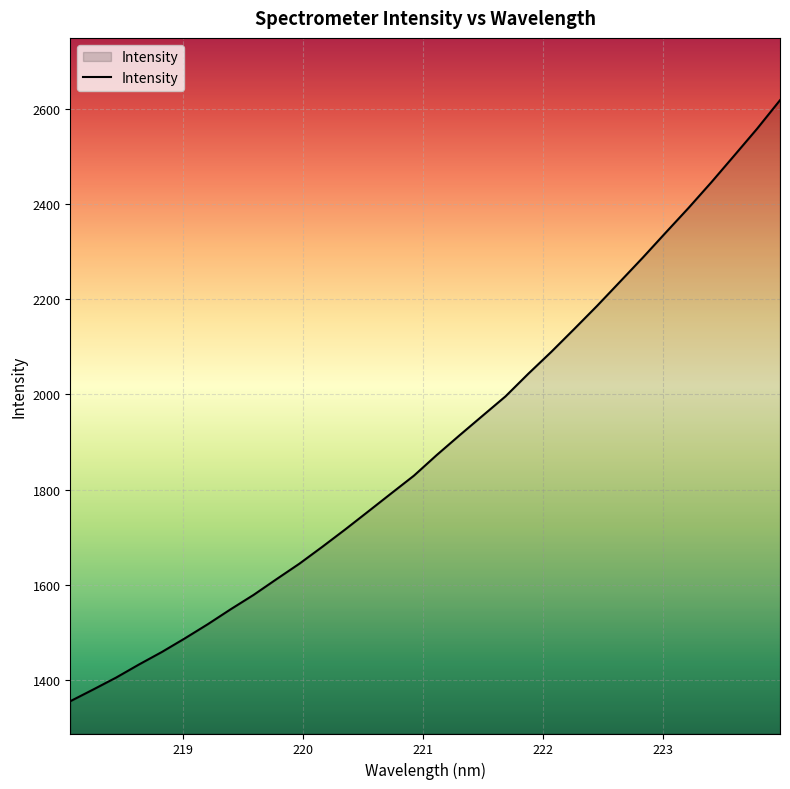

True or false: there are more than 2 points higher than both neighbors.

False